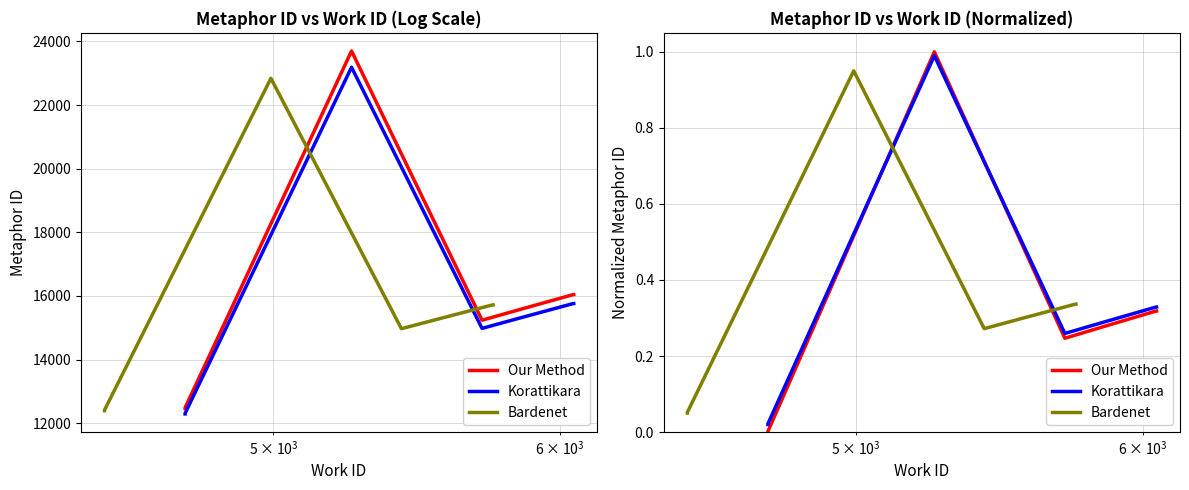

How many lines are shown in the chart?

3